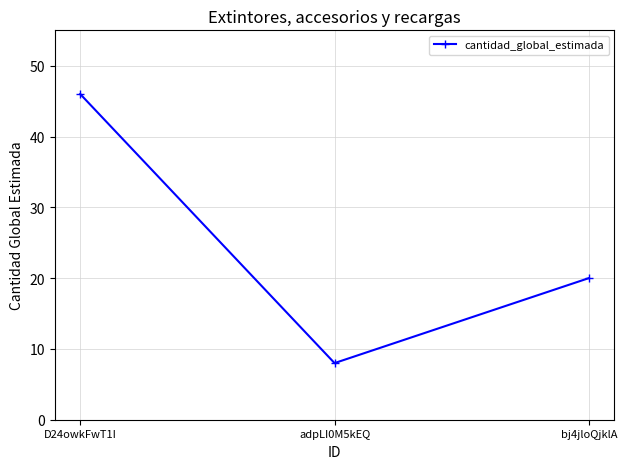

The value at D24owkFwT1I is 80. True or false?

False